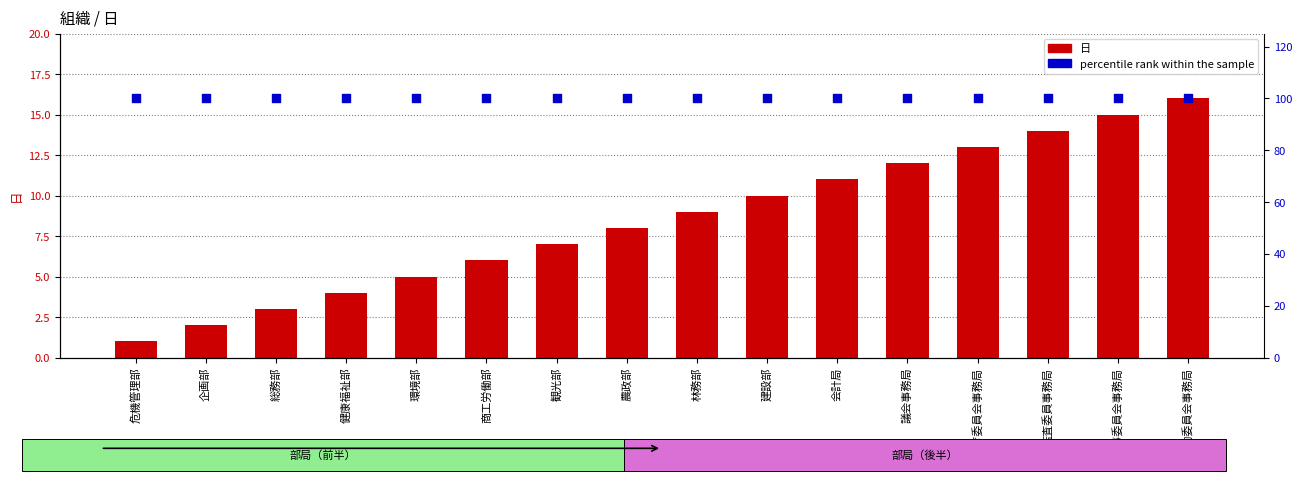

At which category is the sum across all series the highest?

労働委員会事務局